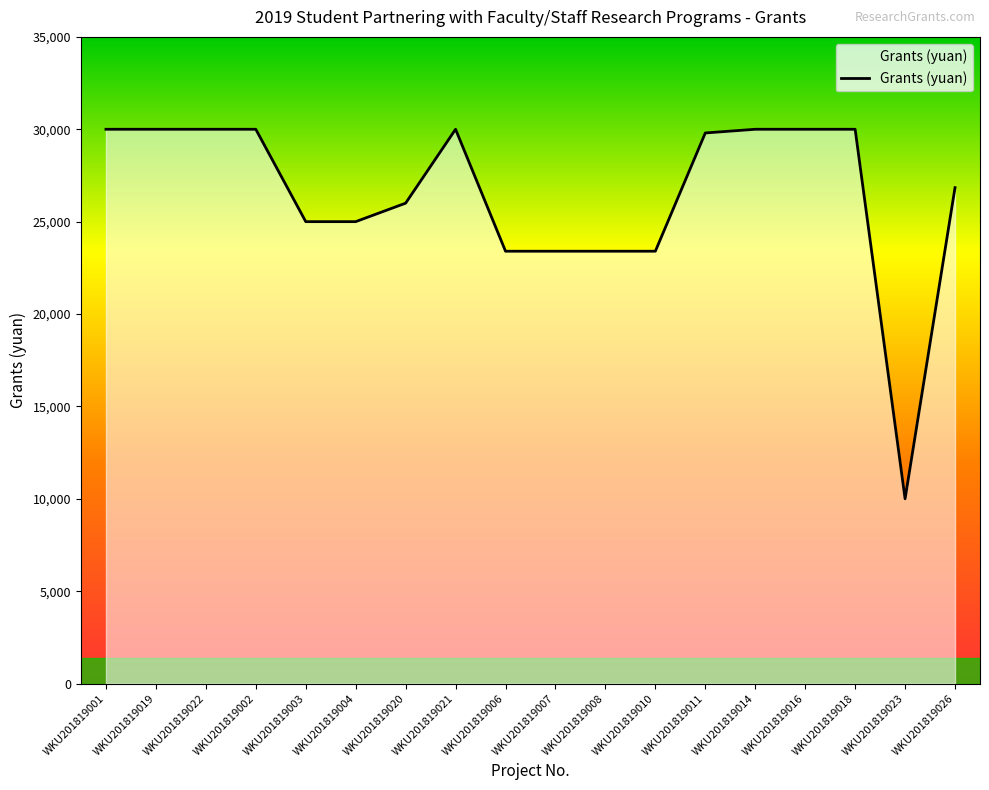

Which label corresponds to the smallest value in the chart?

WKU201819023